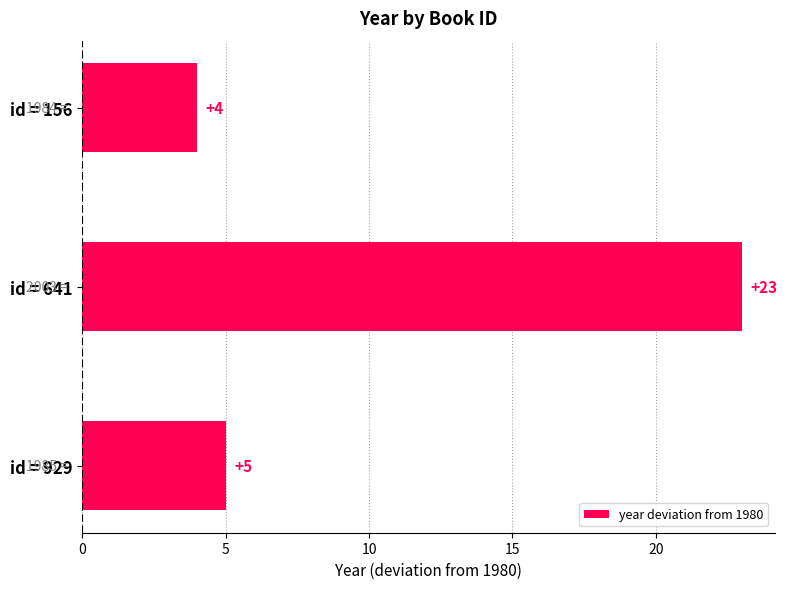

How many distinct data groups are displayed?

1